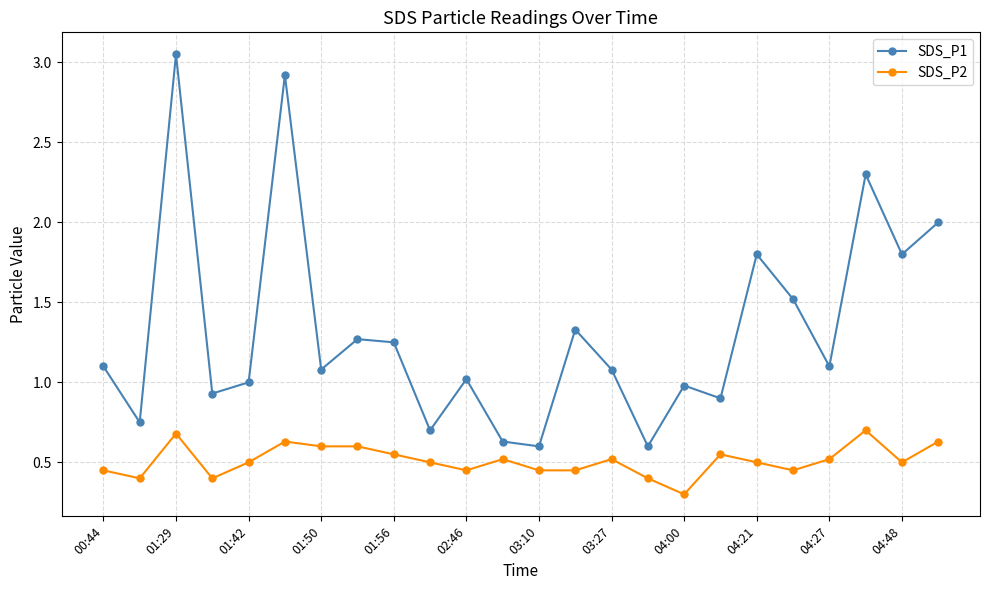

Rank the series by their average value, from lowest to highest.

SDS_P2, SDS_P1